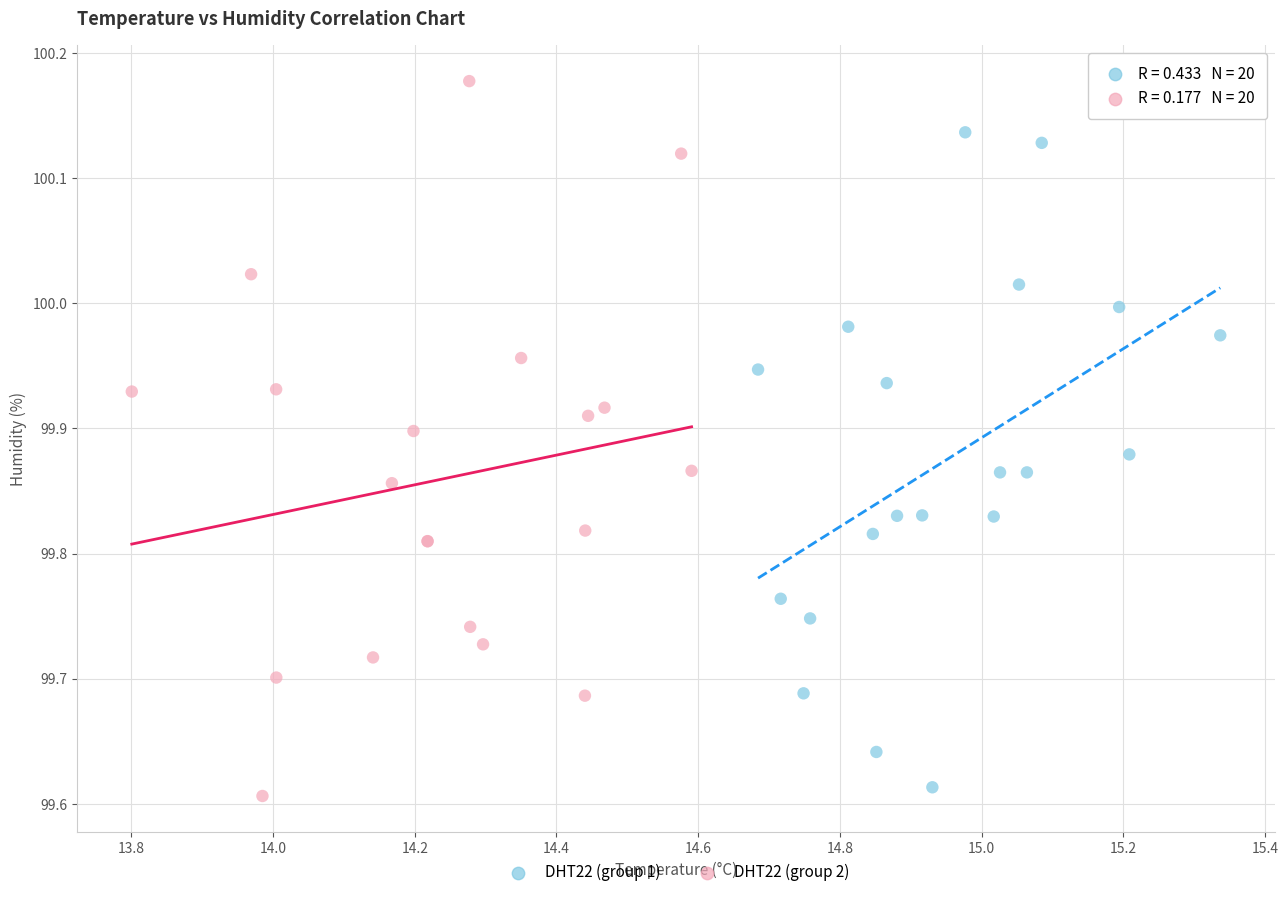

Which series reaches the maximum Y coordinate?

DHT22 (group 2)